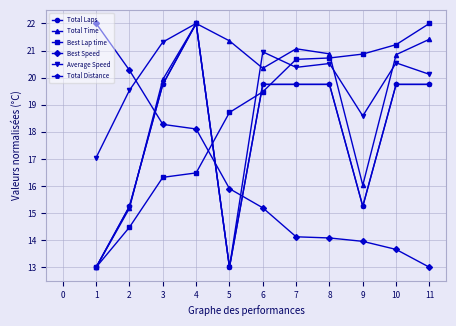

Is it true that Total Time equals 28.0 at 6?

False